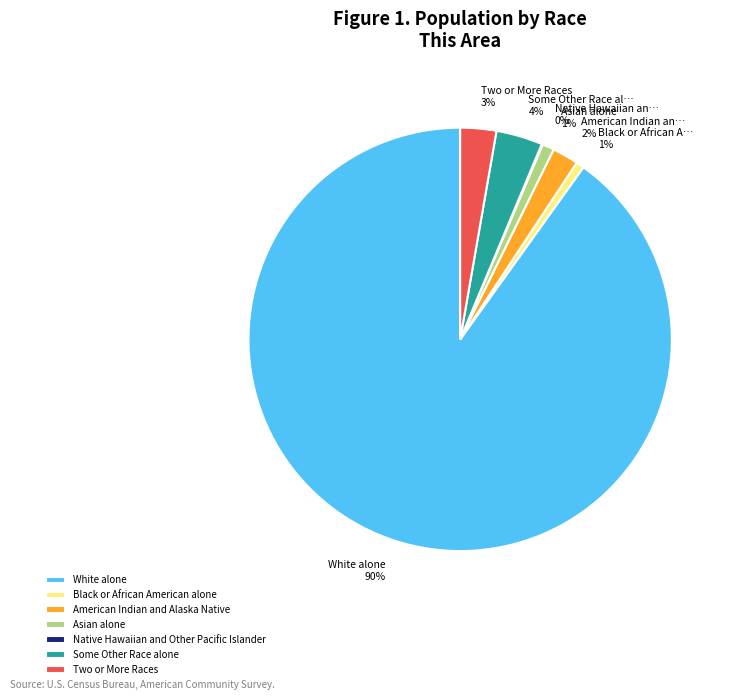

To the nearest percent, what portion does American Indian and Alaska Native represent?

2%